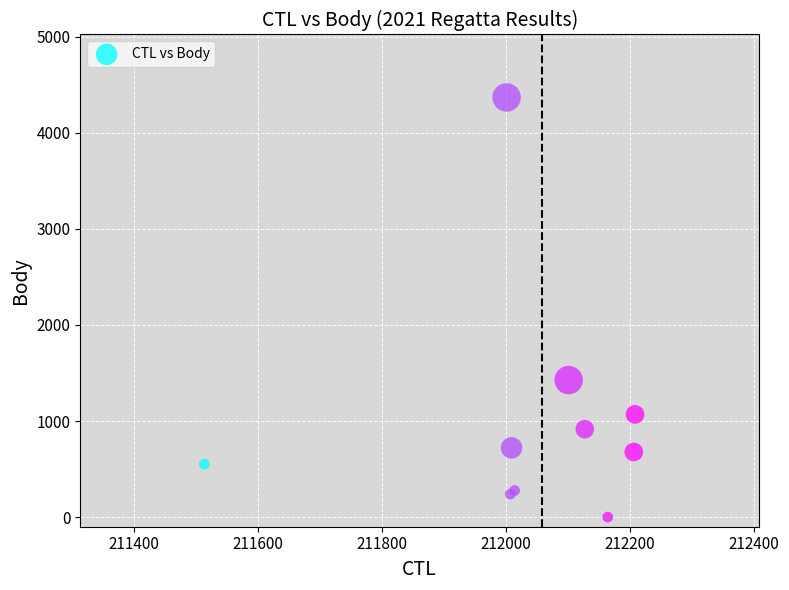

What Y value in the scatter plot is closest to 2183?

1426